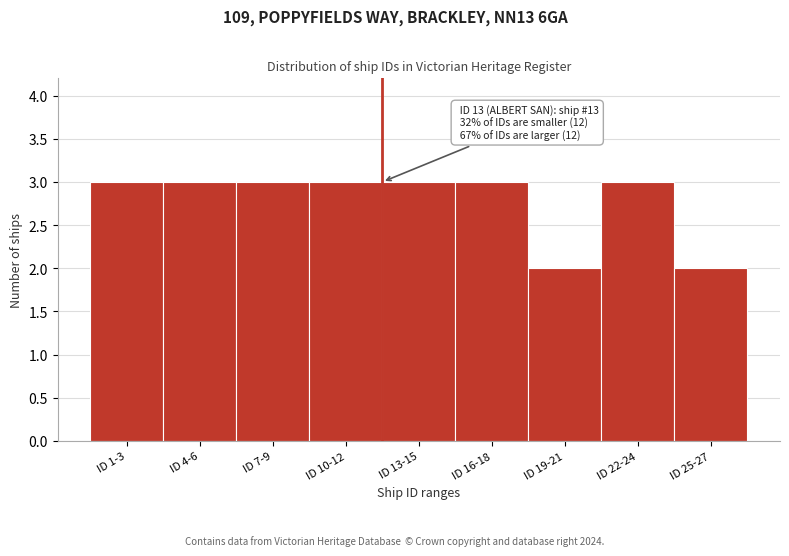

Reading left to right, extract all data points from this chart.

3	3	3	3	3	3	2	3	2